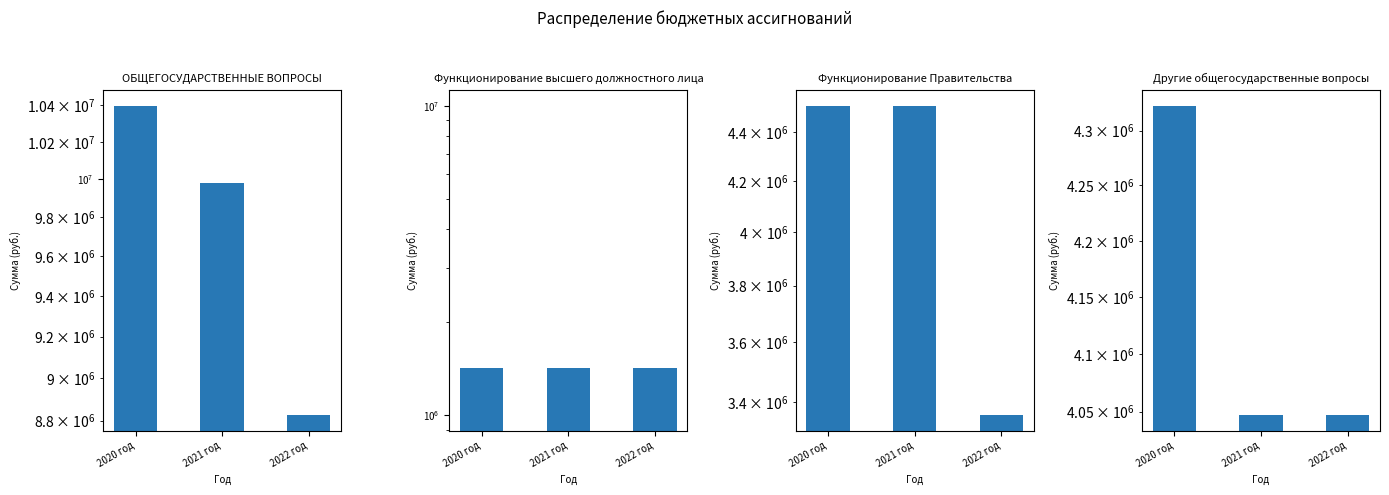

What is the average value of the Другие общегосударственные вопросы series?

4138800